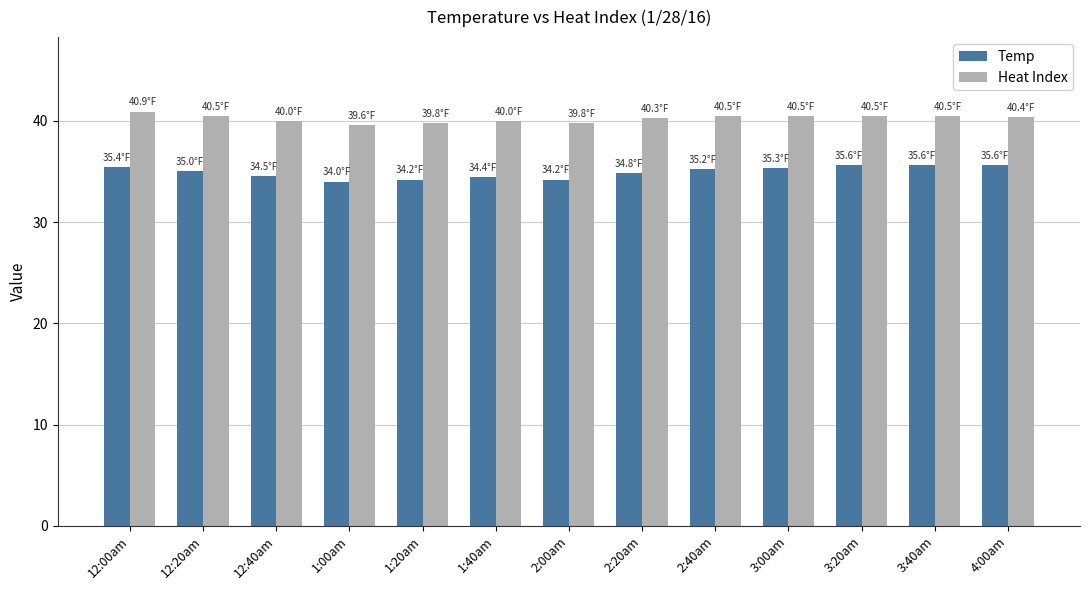

What is the total value across all series at 4:00am?

76.0